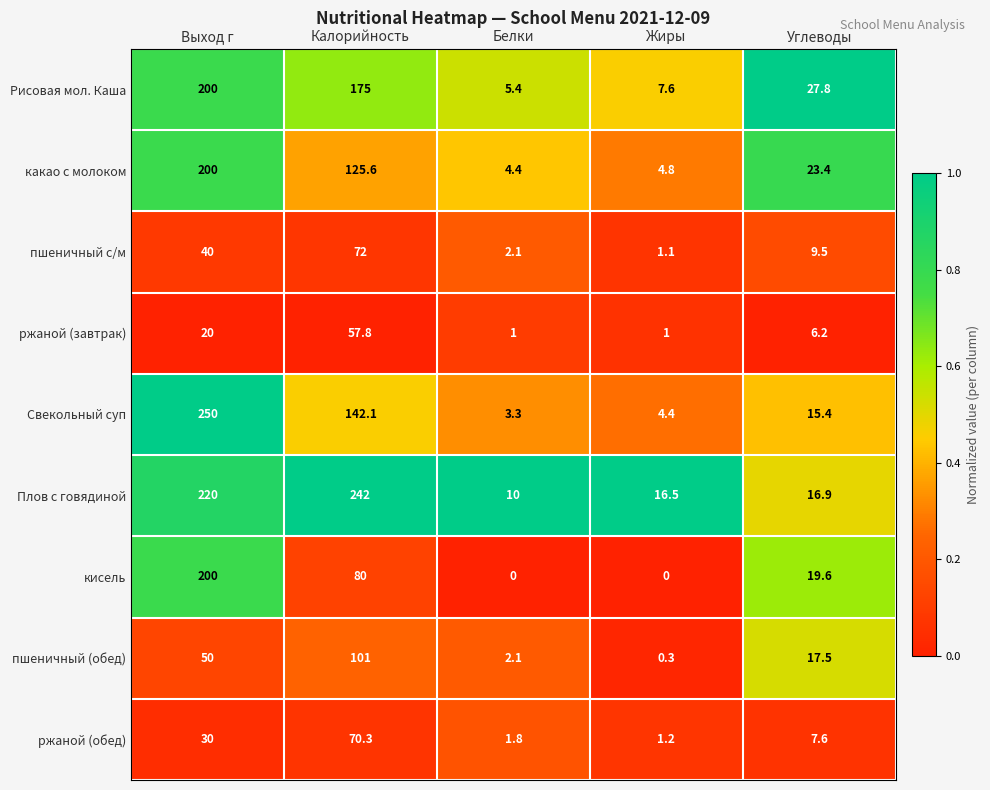

List the labels in order of Свекольный суп value, largest first.

Выход г, Калорийность, Углеводы, Жиры, Белки